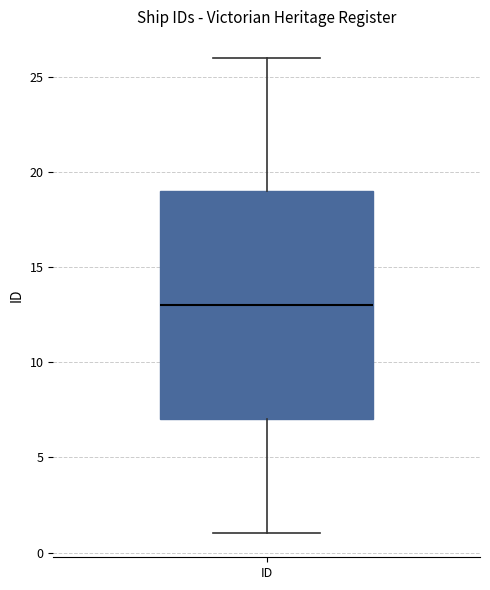

Where is the upper edge of the box for ID on the y-axis? The values are not printed on the chart, so give them approximately, as read against the axis.

19